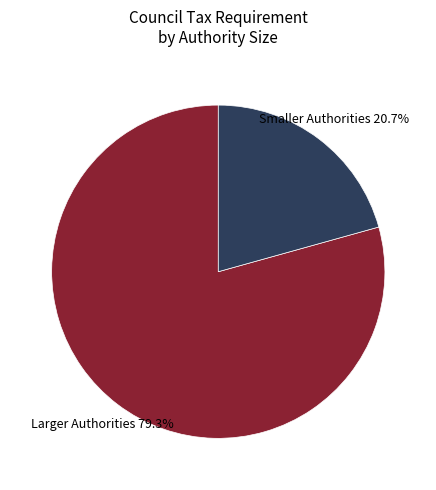

What is the smallest slice in the pie chart?

Smaller Authorities 20.7%